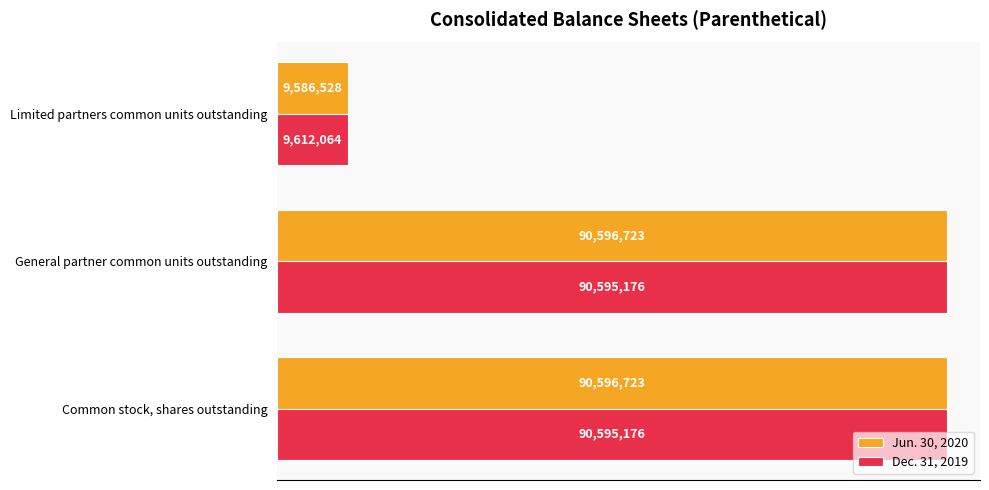

Which series has the widest spread of values?

Jun. 30, 2020